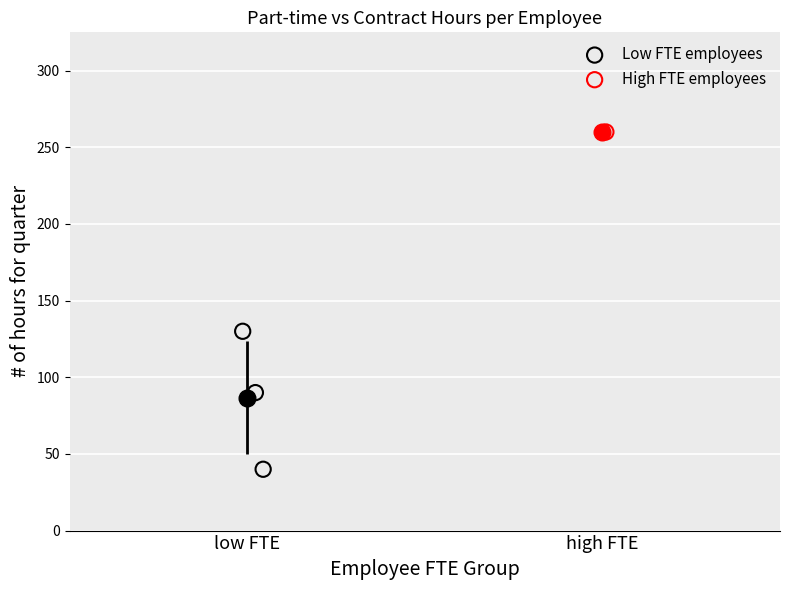

What are all the series names shown in the legend?

Low FTE employees, High FTE employees